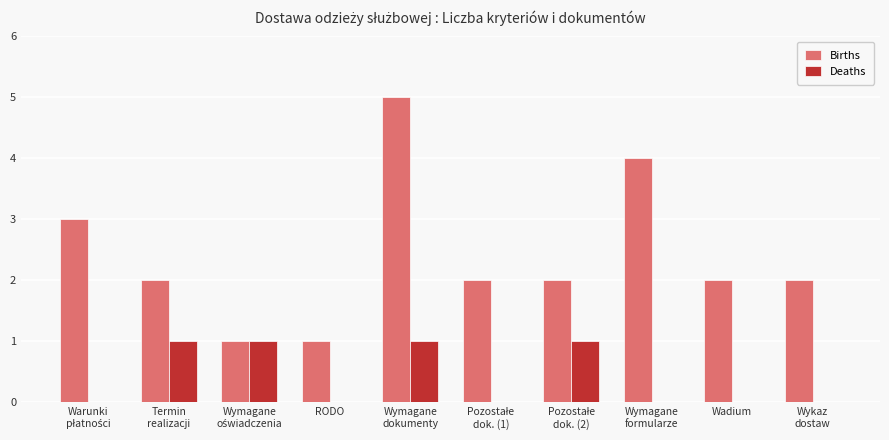

Count the number of data series in this chart.

2